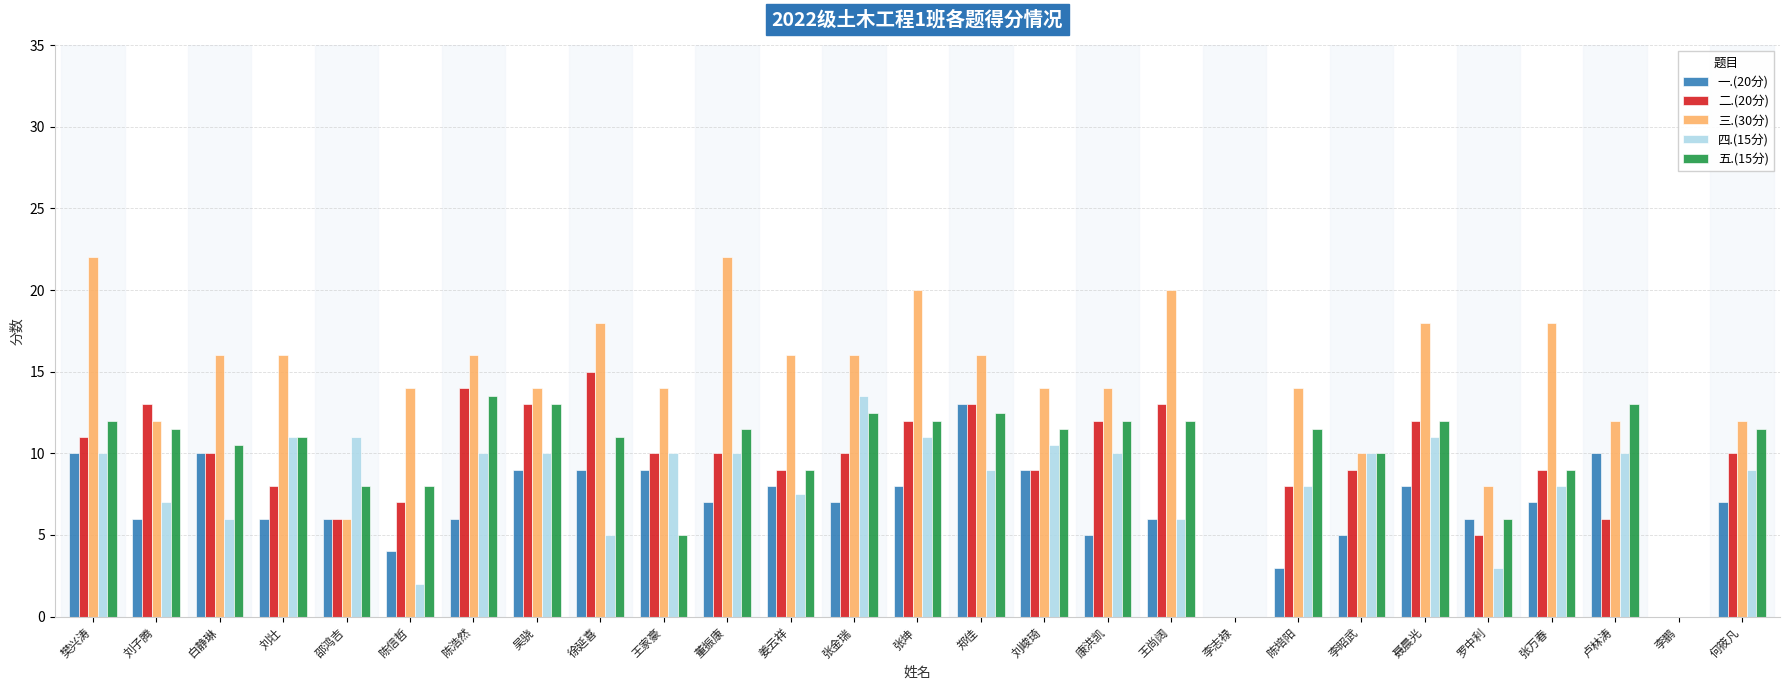

What are all the series names shown in the legend?

一.(20分), 二.(20分), 三.(30分), 四.(15分), 五.(15分)